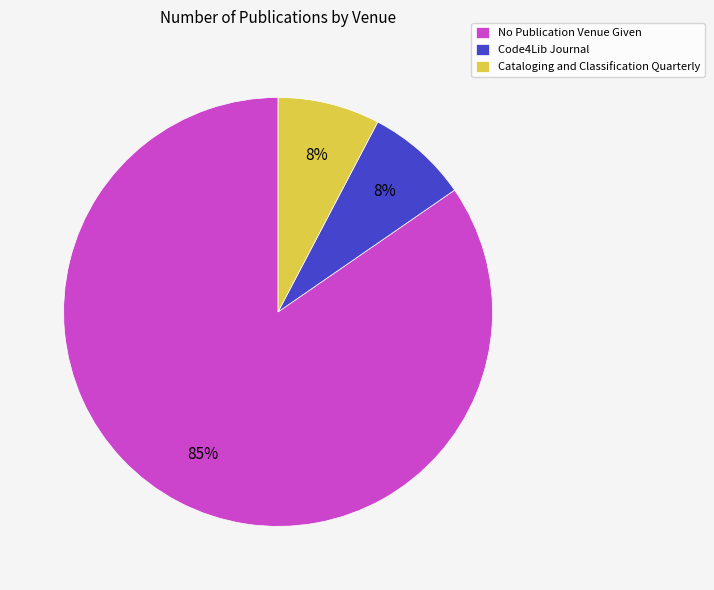

Is Code4Lib Journal the majority of the pie?

No